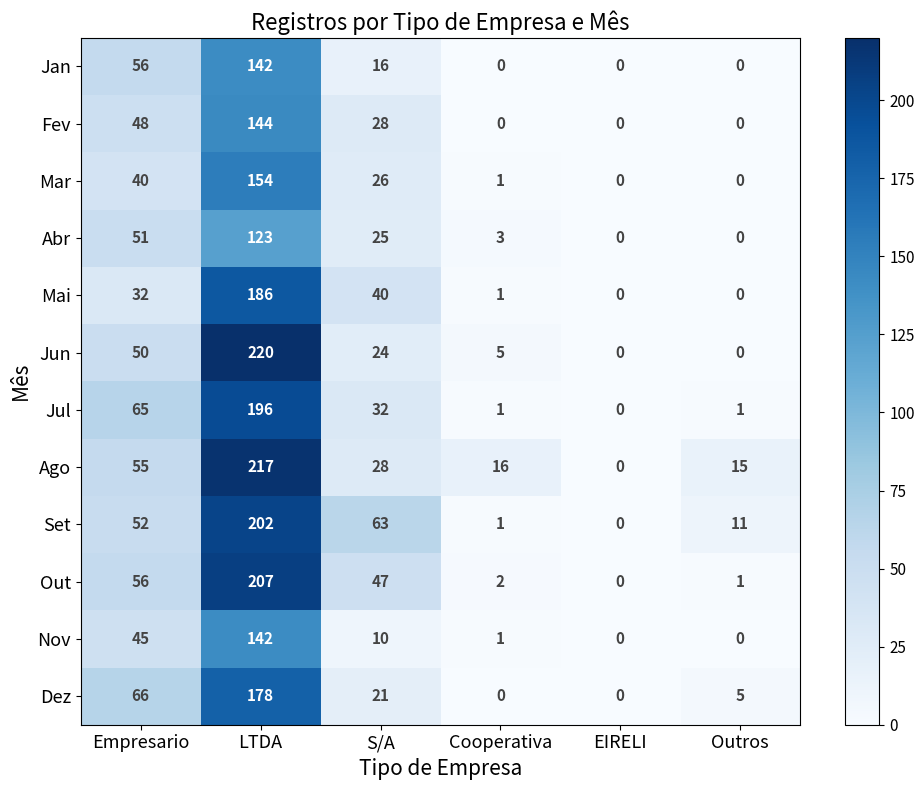

Count the number of categories in the chart.

6